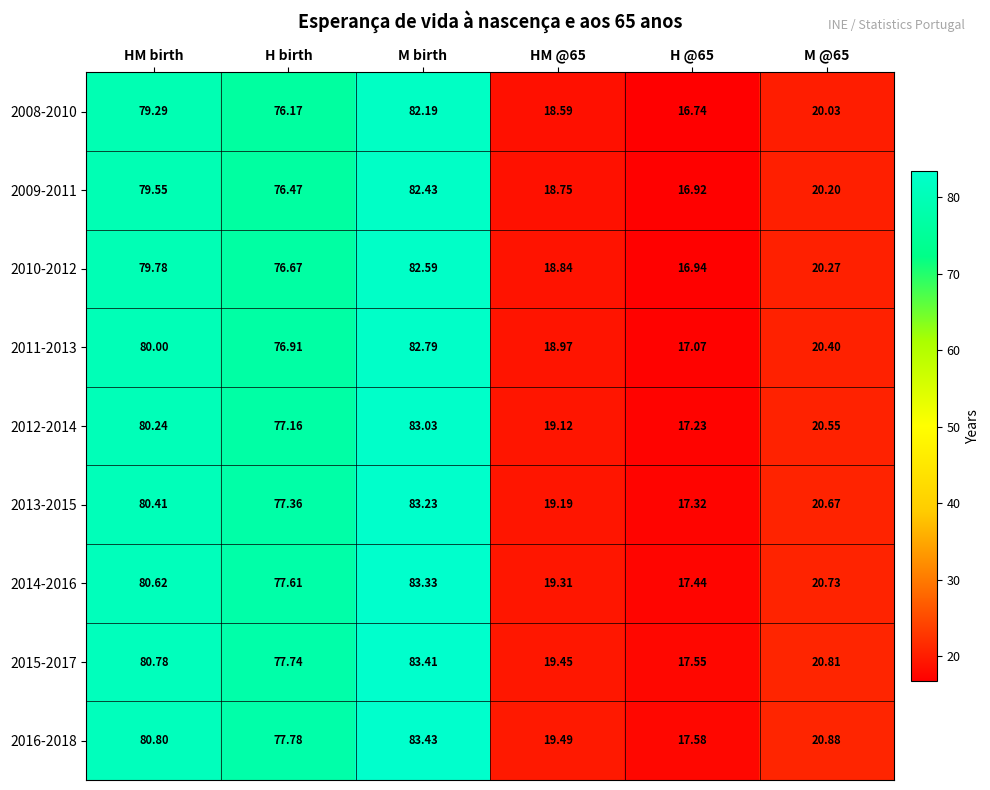

At how many categories does at least one series exceed 75?

3